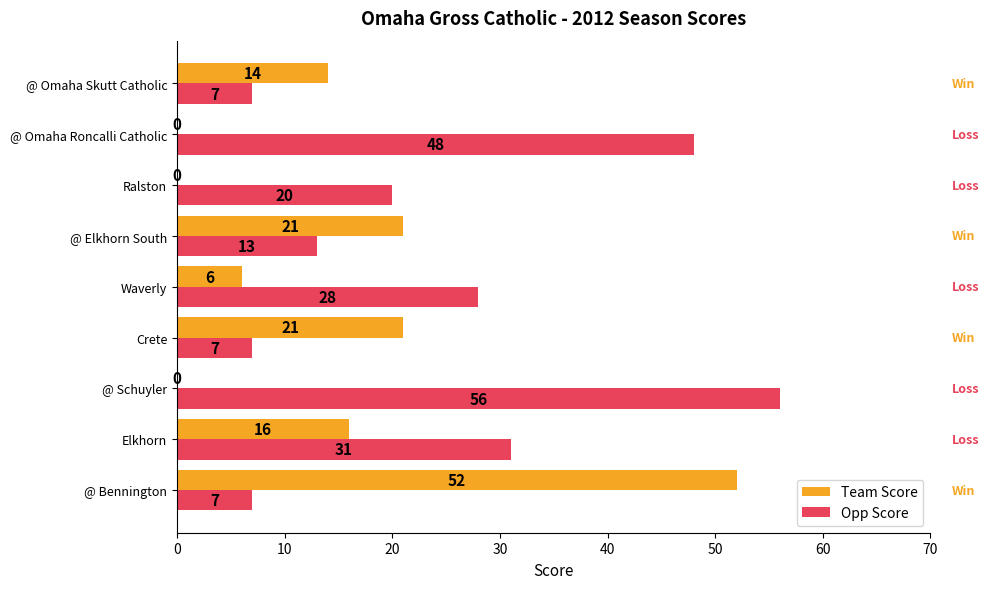

What is the sum of the Opp Score values at Waverly and @ Schuyler?

84